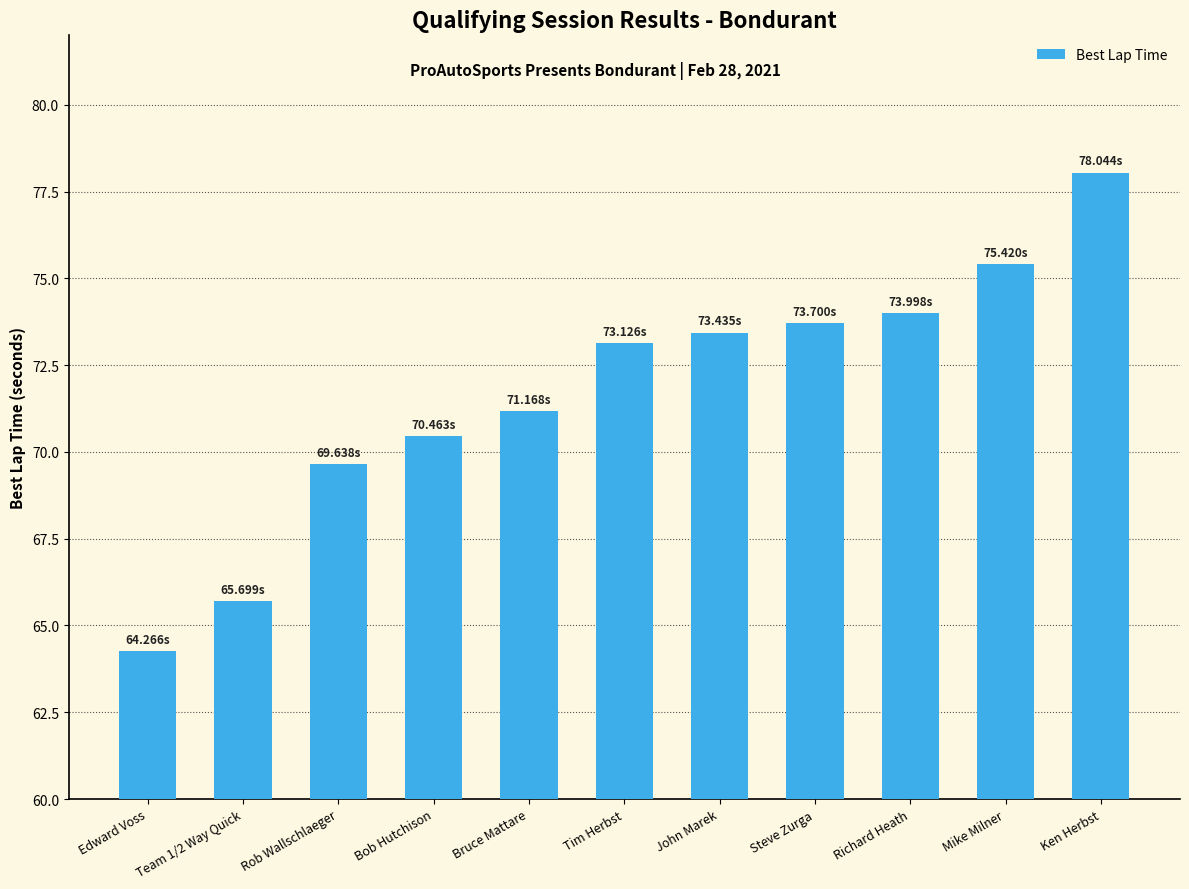

What is the maximum value shown in the chart?

78.0